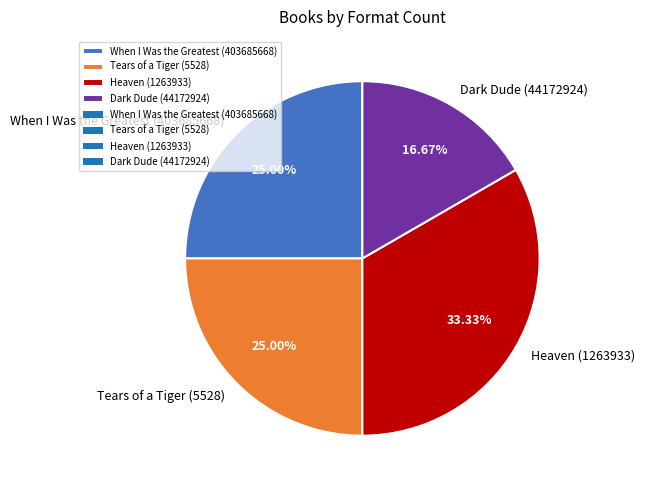

What is the largest slice in the pie chart?

Heaven (1263933)